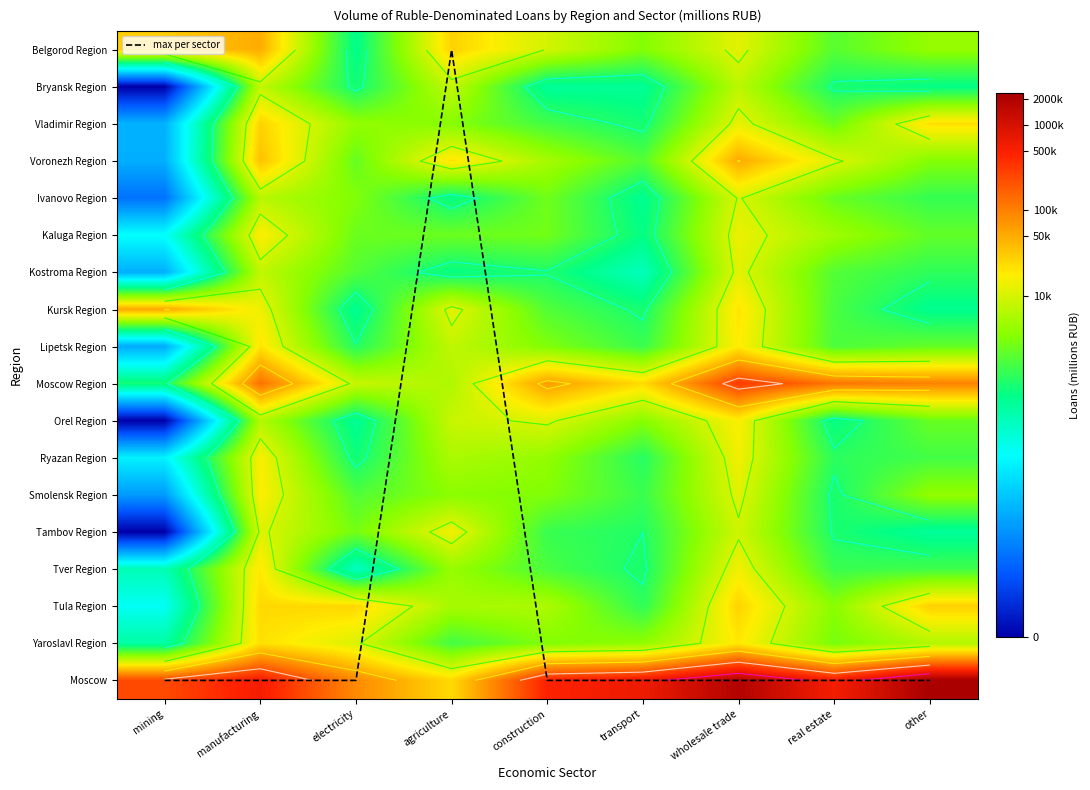

Which series has the largest total across all categories?

max per sector